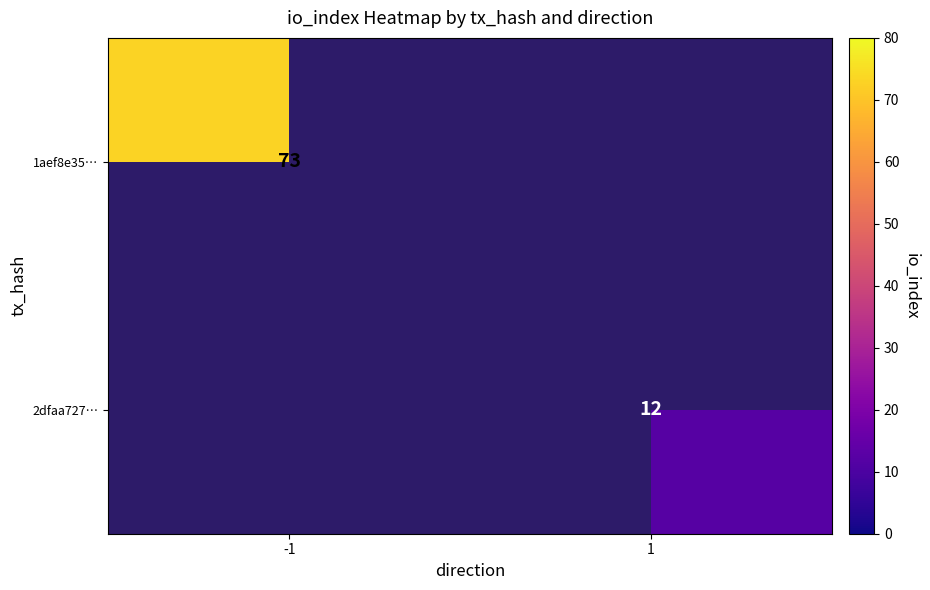

What is the maximum value shown in the chart?

73.0